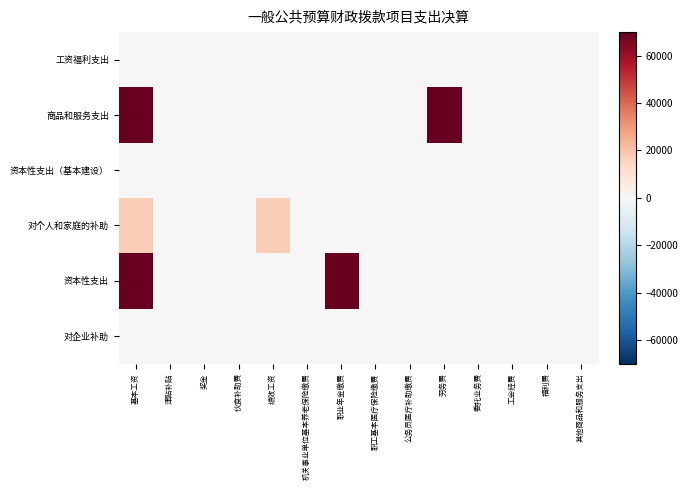

What is the total value across all series at 基本工资?

156962